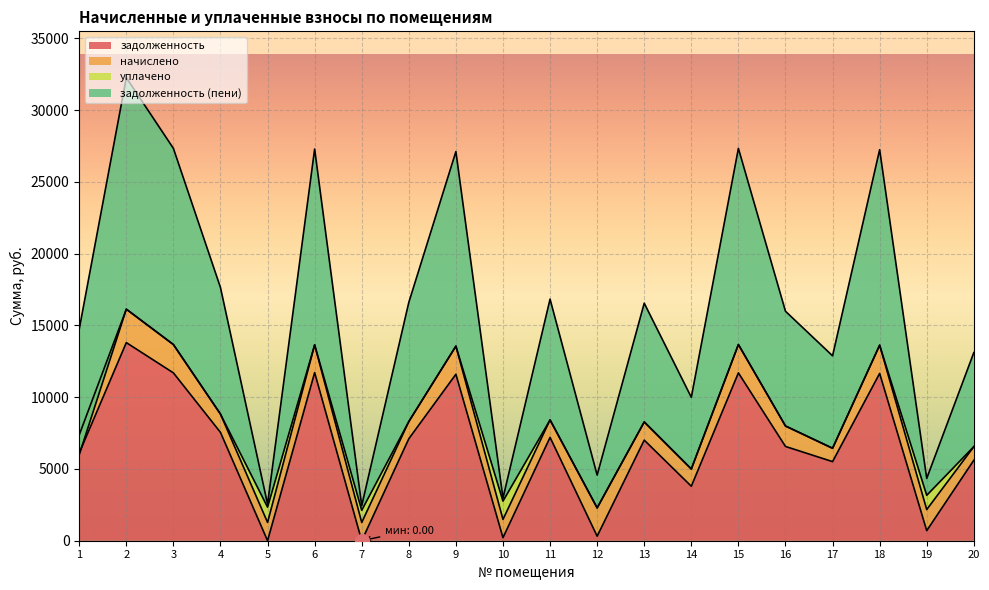

The value of задолженность at 17 is 3298.9. True or false?

False